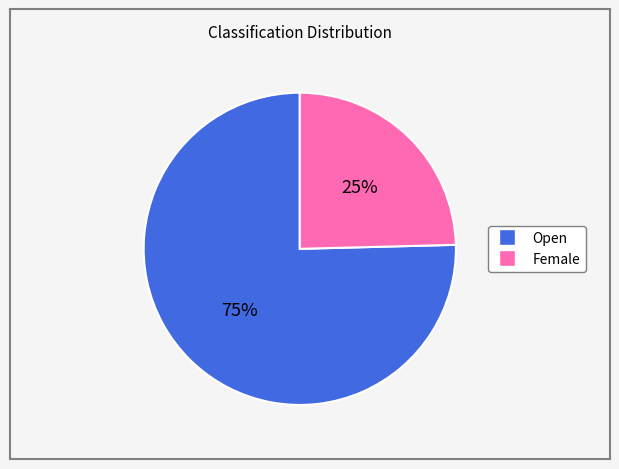

To the nearest percent, what is the average slice percentage?

50%